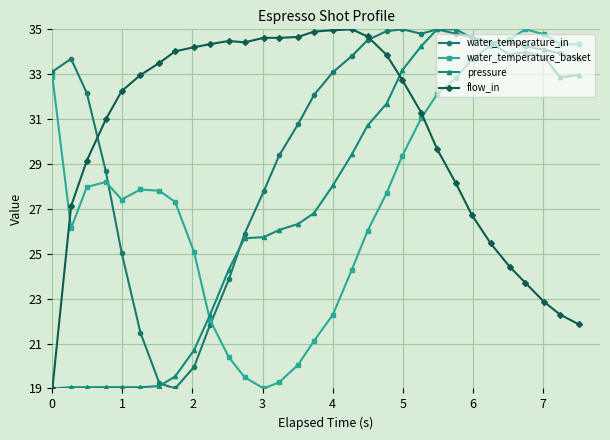

True or false: water_temperature_in has more than 2 points higher than both neighbors.

True